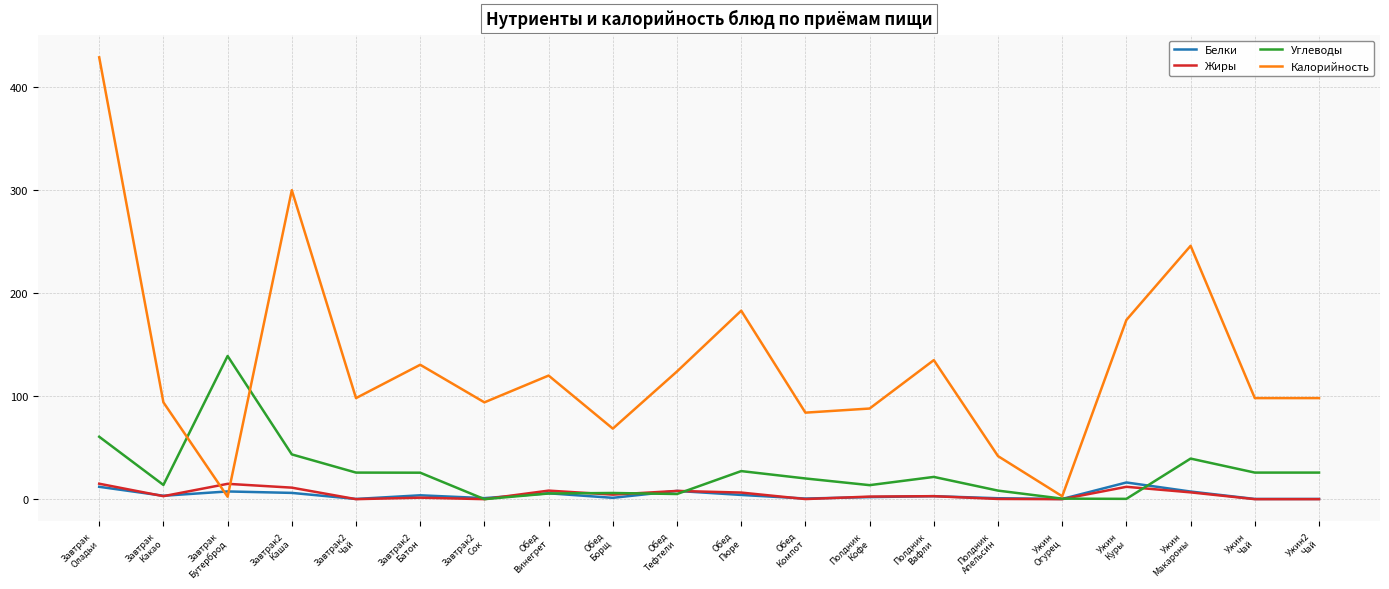

What is the average value of the Калорийность series?

130.6